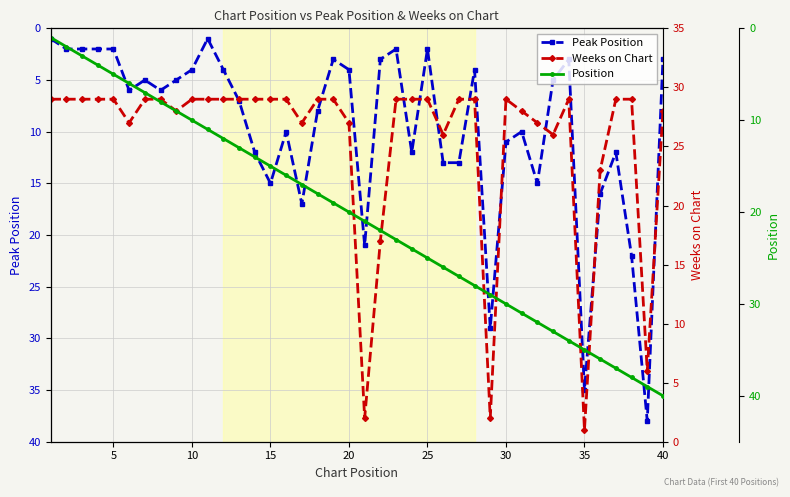

What is the maximum value shown in the chart?

40